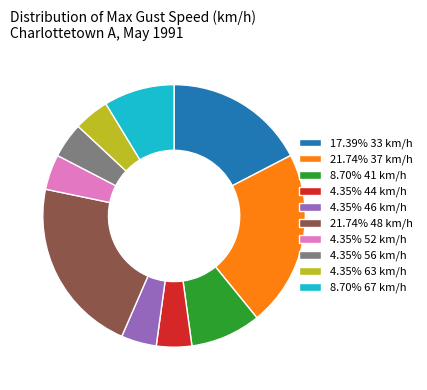

Approximately how many times larger is the value at 8.70% 41 km/h compared to 21.74% 48 km/h?

0.4